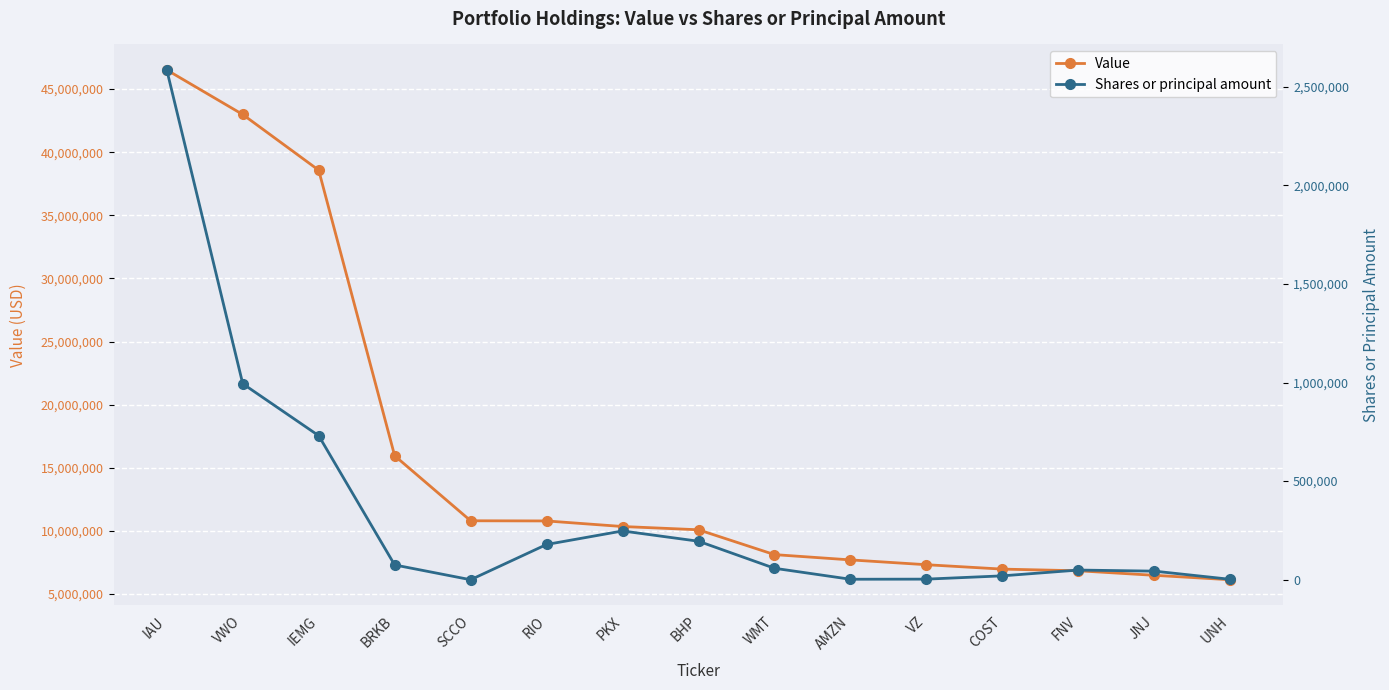

True or false: Shares or principal amount and Value cross at least once.

False